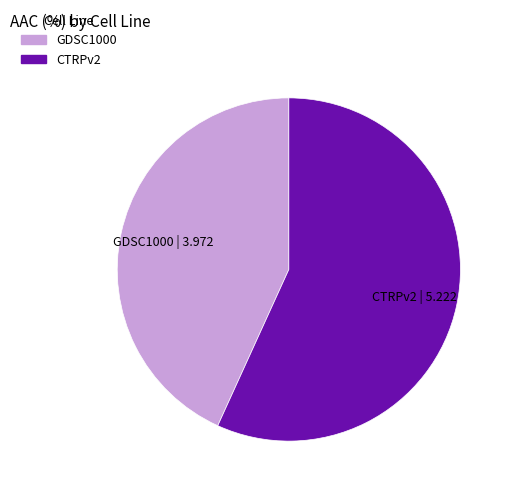

Count the number of slices in the pie.

2